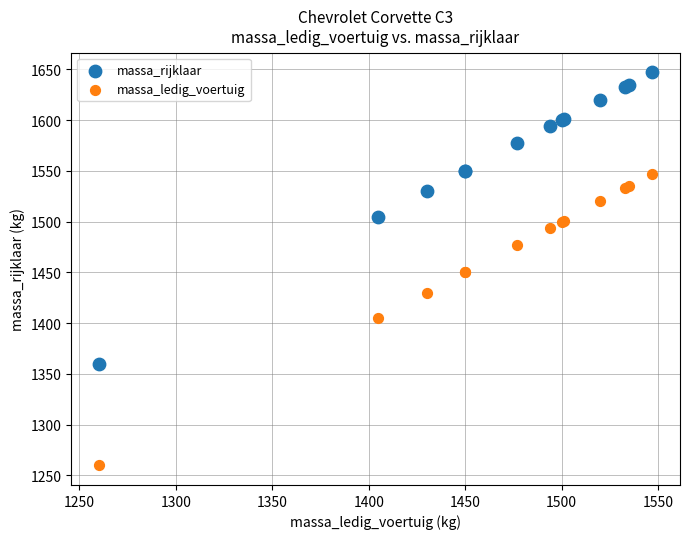

Which series reaches the maximum Y coordinate?

massa_rijklaar